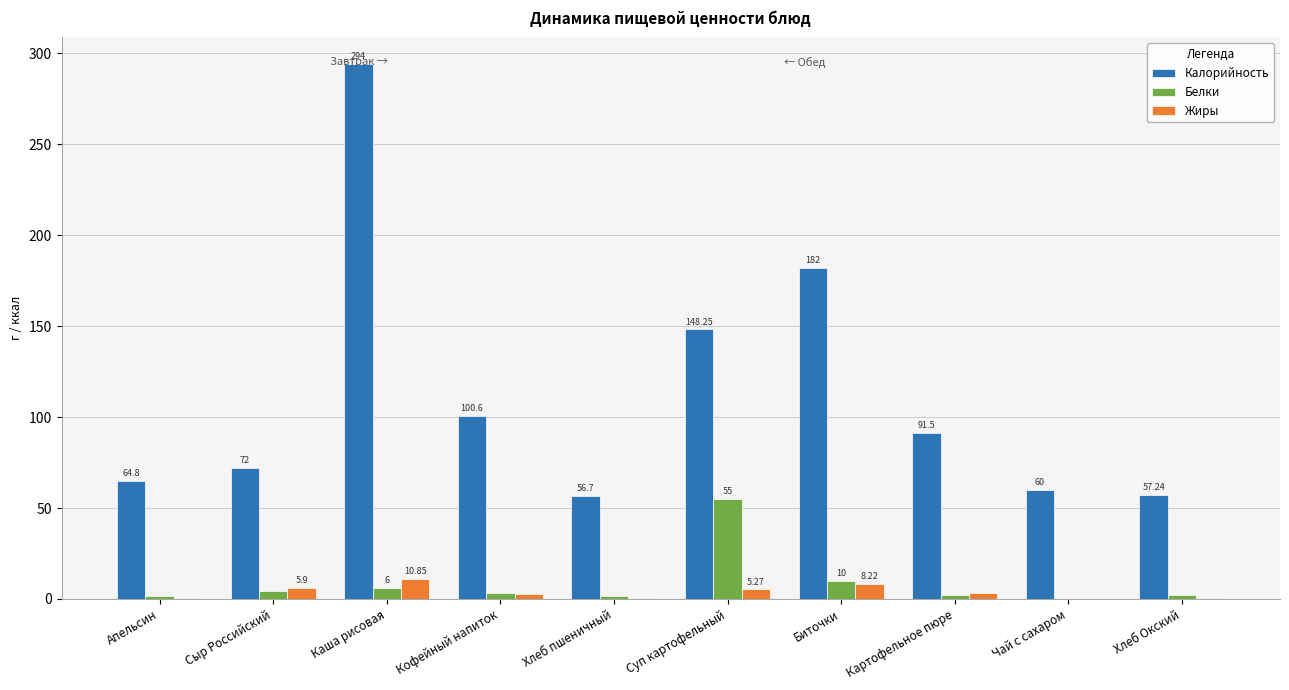

At which label does Белки first exceed 3?

Сыр Российский